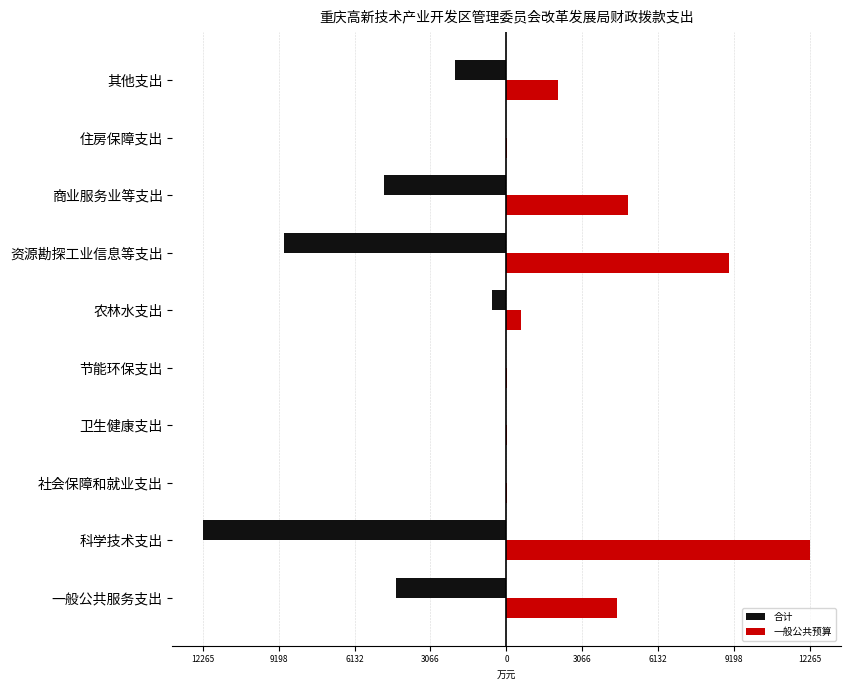

What is the minimum value shown in the chart?

-12265.3